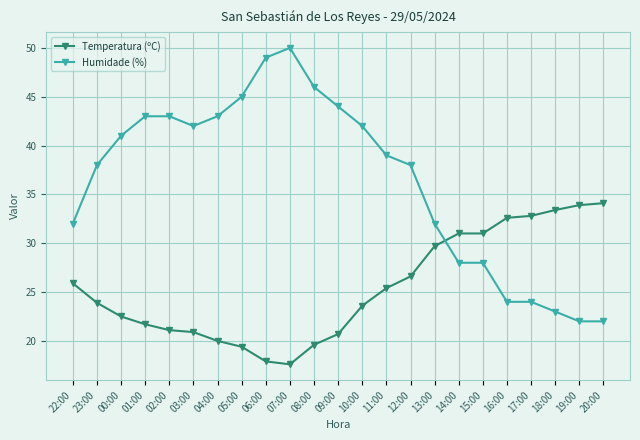

How many series are shown in this chart?

2